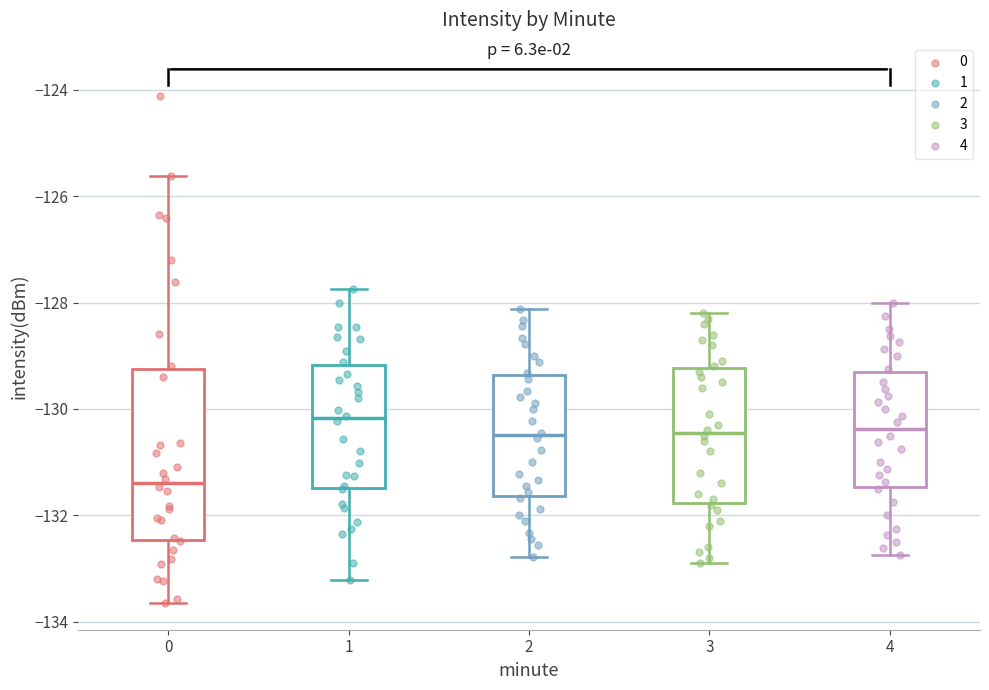

Where does the upper whisker of the box at x = 0 end on the y-axis? The values are not printed on the chart, so give them approximately, as read against the axis.

-125.6